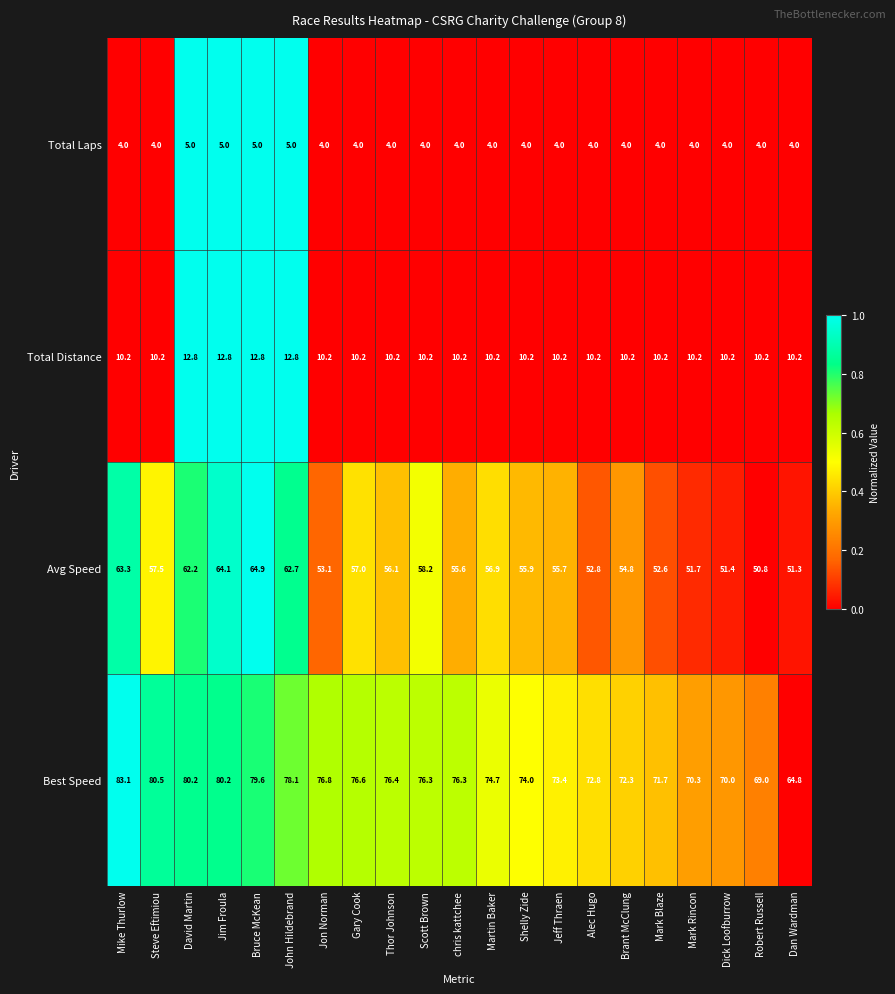

List the series in order of their peak value, lowest first.

Total Laps, Total Distance, Avg Speed, Best Speed